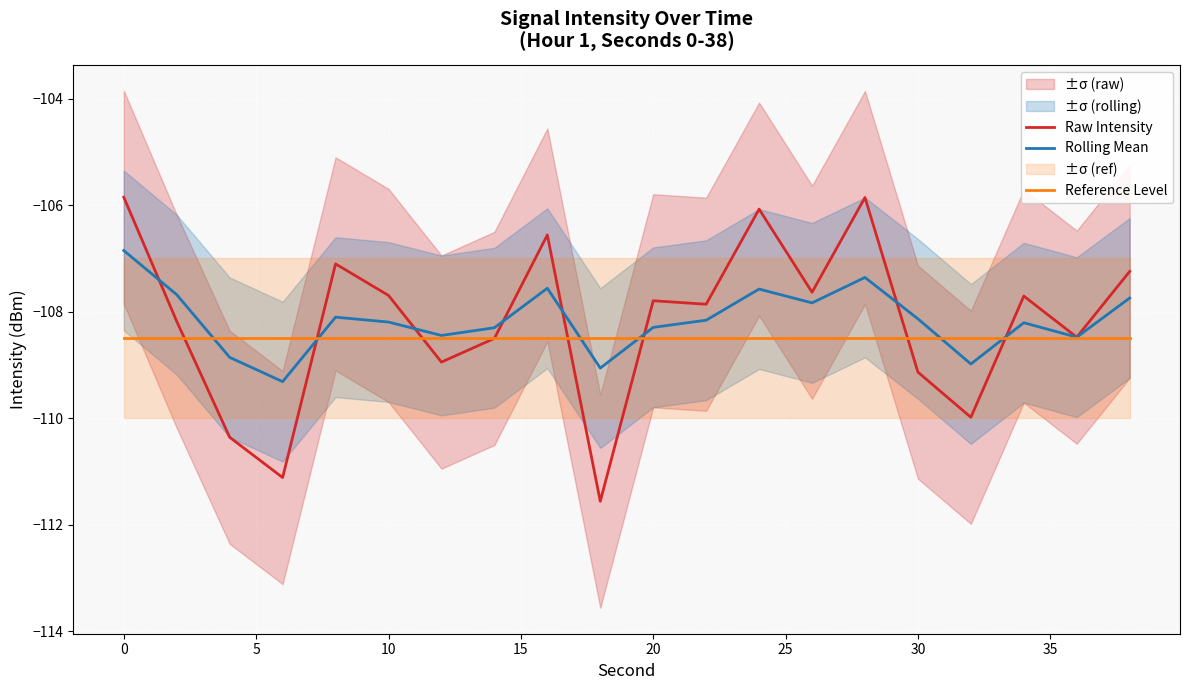

What is the minimum value for Raw Intensity?

-111.6